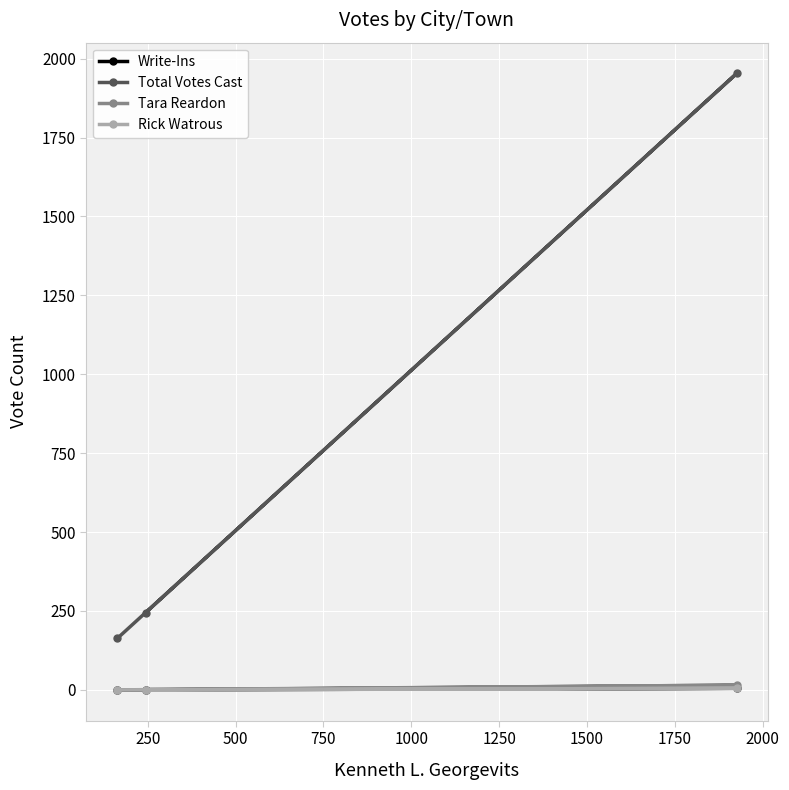

What is the maximum value shown in the chart?

1953